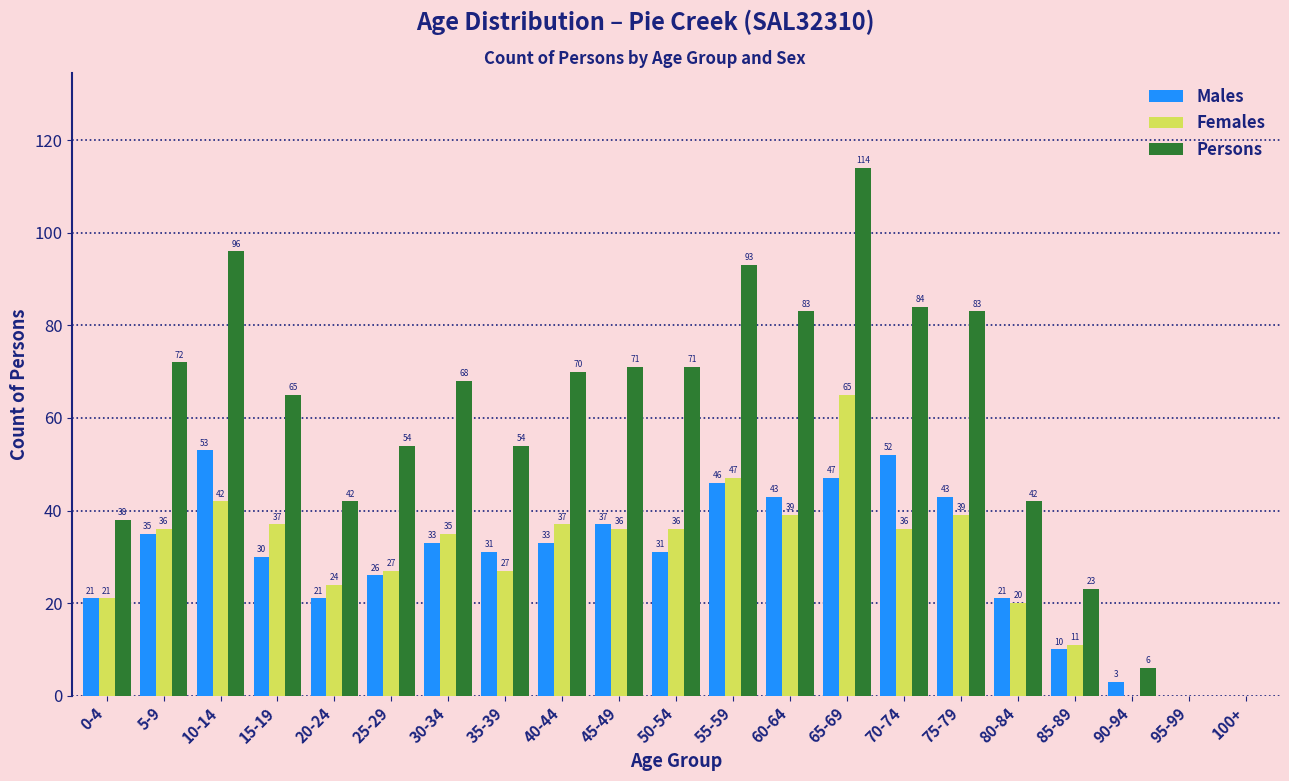

Reading right to left, list all the values displayed in this chart.

Males: 100+=0	95-99=0	90-94=3	85-89=10	80-84=21	75-79=43	70-74=52	65-69=47	60-64=43	55-59=46	50-54=31	45-49=37	40-44=33	35-39=31	30-34=33	25-29=26	20-24=21	15-19=30	10-14=53	5-9=35	0-4=21
Females: 100+=0	95-99=0	90-94=0	85-89=11	80-84=20	75-79=39	70-74=36	65-69=65	60-64=39	55-59=47	50-54=36	45-49=36	40-44=37	35-39=27	30-34=35	25-29=27	20-24=24	15-19=37	10-14=42	5-9=36	0-4=21
Persons: 100+=0	95-99=0	90-94=6	85-89=23	80-84=42	75-79=83	70-74=84	65-69=114	60-64=83	55-59=93	50-54=71	45-49=71	40-44=70	35-39=54	30-34=68	25-29=54	20-24=42	15-19=65	10-14=96	5-9=72	0-4=38